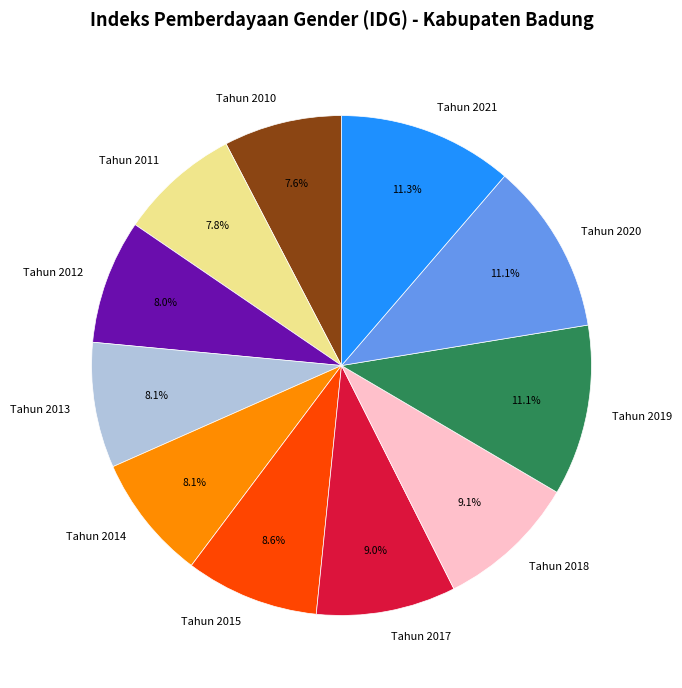

Is it true that Tahun 2010 is 8% of the pie?

True